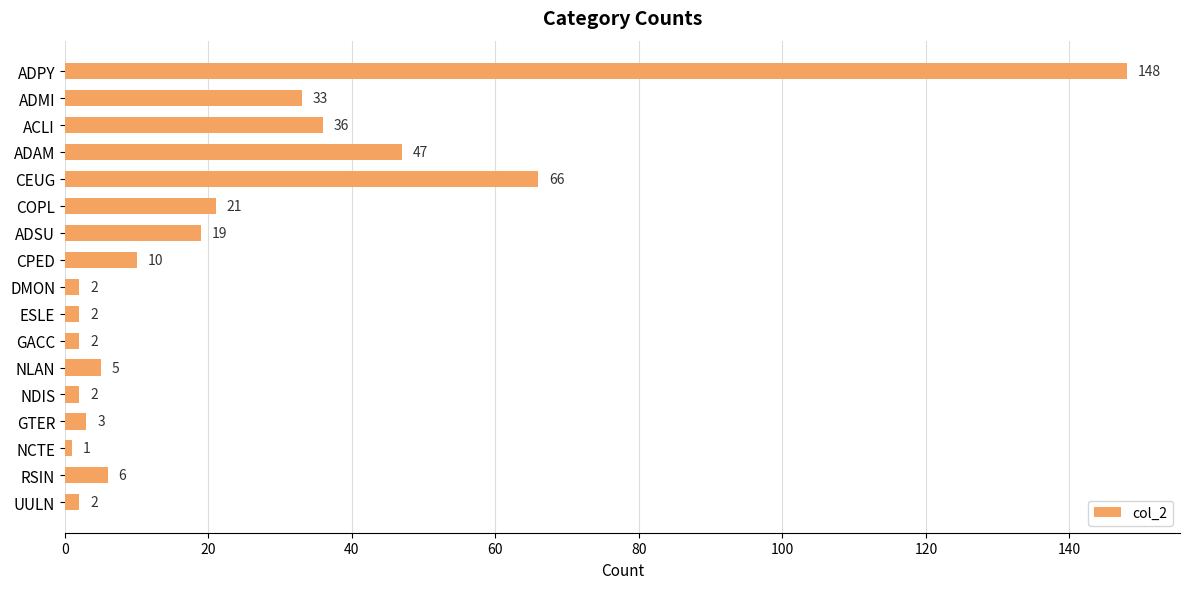

What is the average value?

24